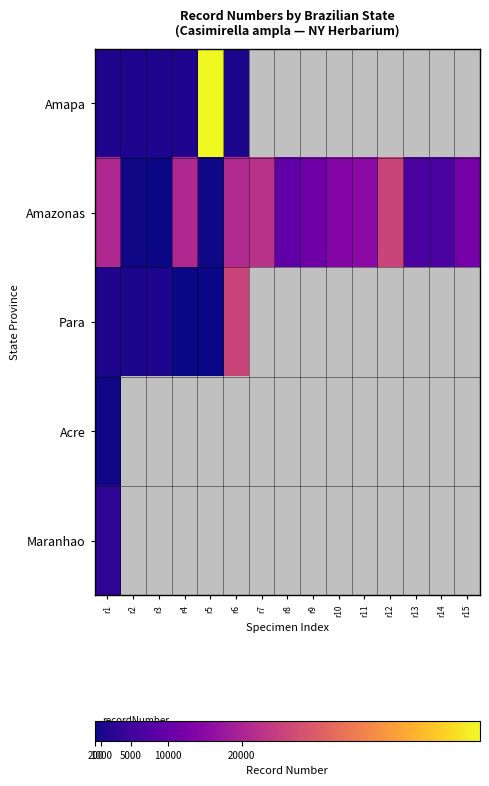

Rank the series by their maximum value, from lowest to highest.

Acre, Maranhao, Amazonas, Para, Amapa